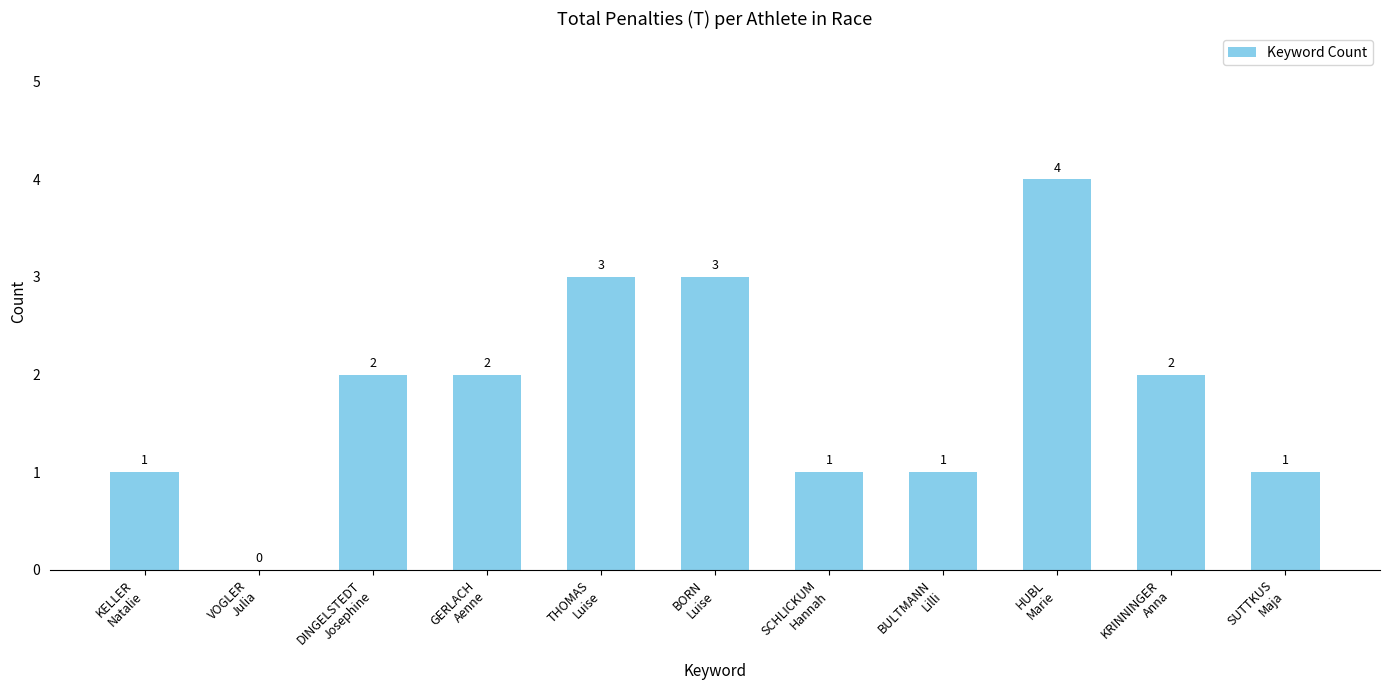

What is the sum of all values?

20